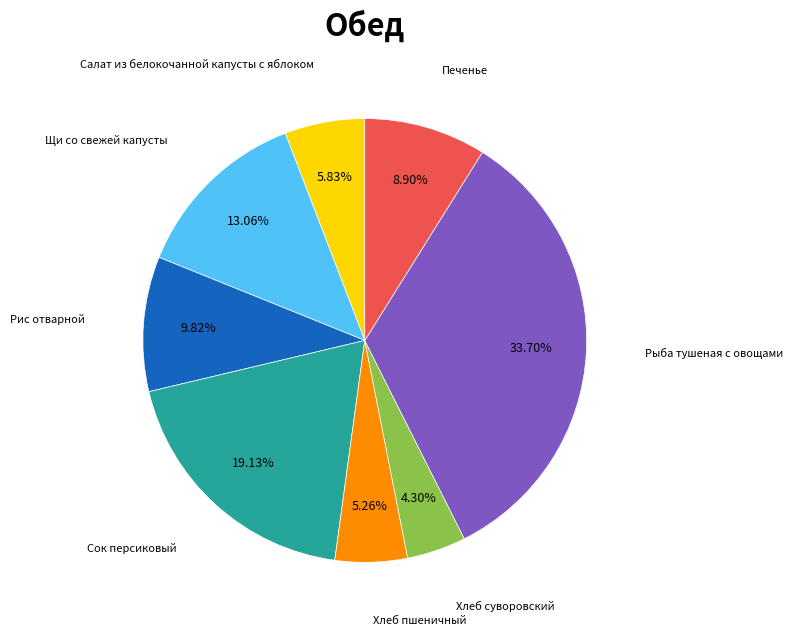

What percentage is the Щи со свежей капусты slice, to the nearest percent?

13%